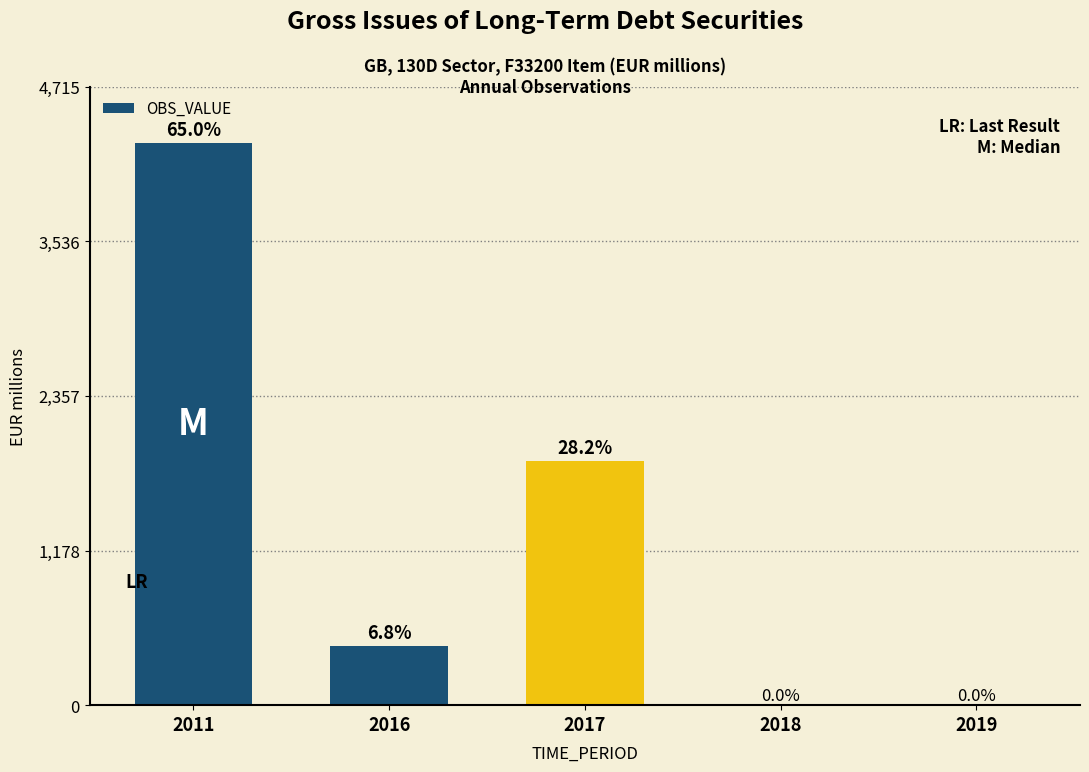

Count the number of categories in the chart.

5